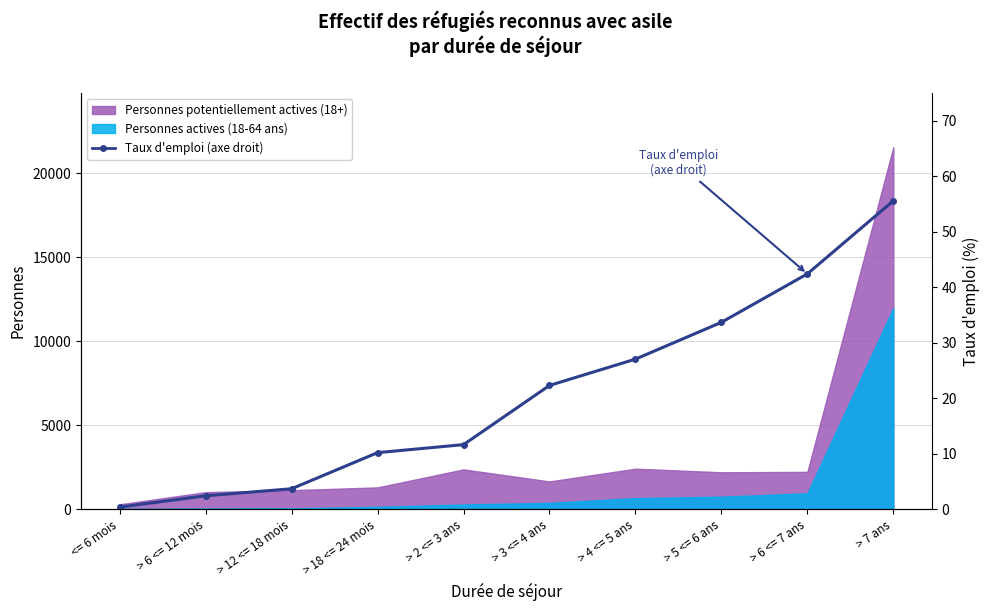

Reading right to left, list all the values displayed in this chart.

> 7 ans=55.6	> 6 <= 7 ans=42.4	> 5 <= 6 ans=33.7	> 4 <= 5 ans=27.0	> 3 <= 4 ans=22.3	> 2 <= 3 ans=11.6	> 18 <= 24 mois=10.2	> 12 <= 18 mois=3.7	> 6 <= 12 mois=2.4	<= 6 mois=0.4